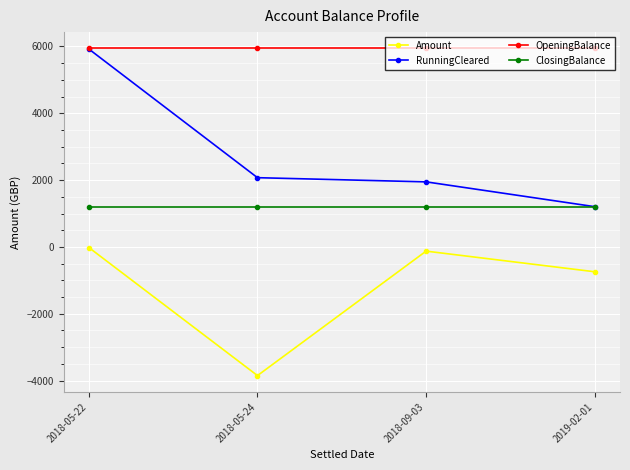

Rank the series by their average value, from highest to lowest.

OpeningBalance, RunningCleared, ClosingBalance, Amount